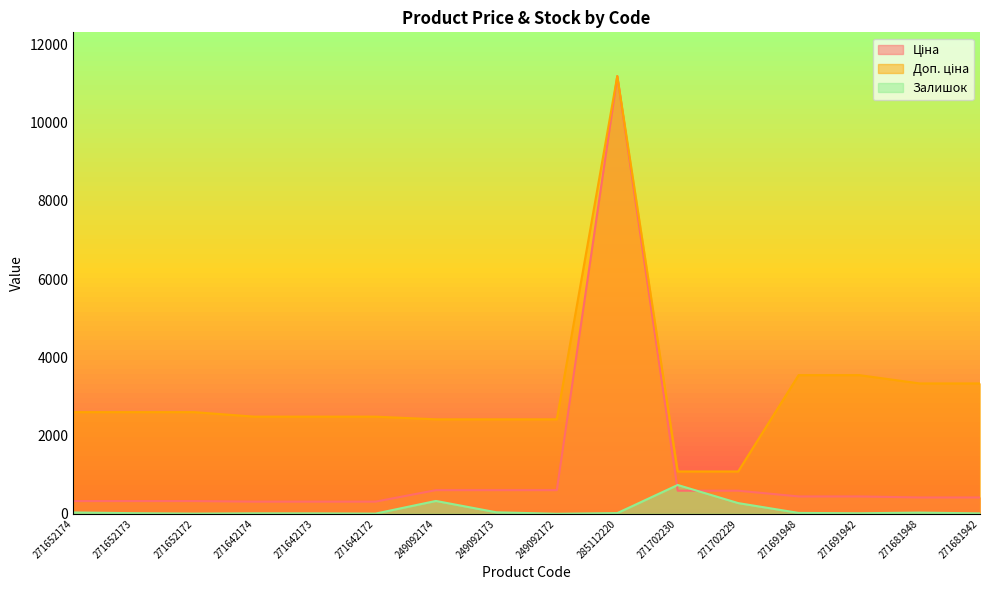

Which series changed the most between 249092173 and 285112220?

Ціна